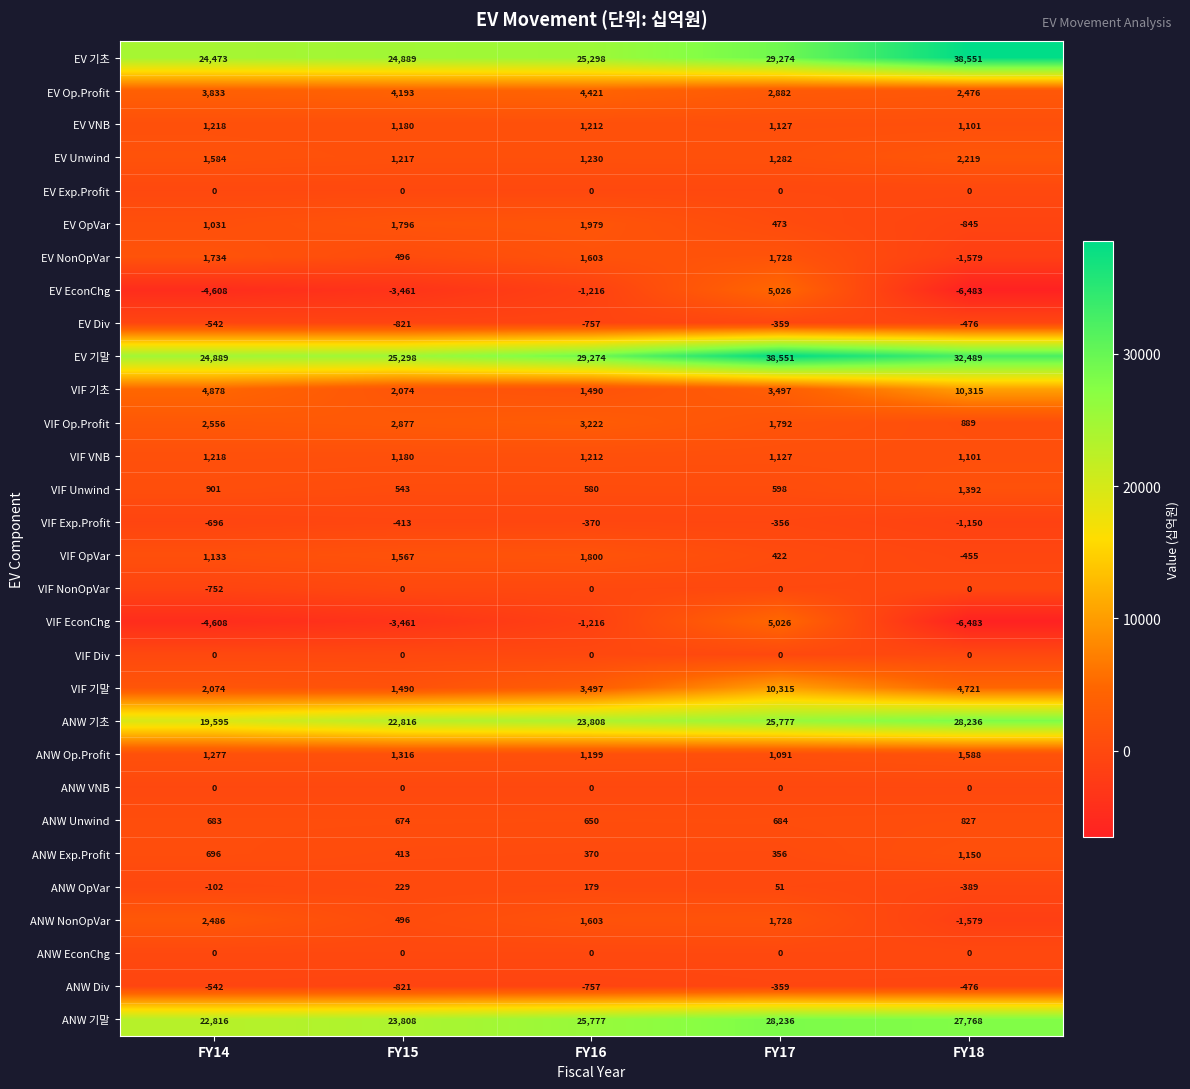

What is the difference between the second highest and second lowest values in the VIF Exp.Profit series?

326